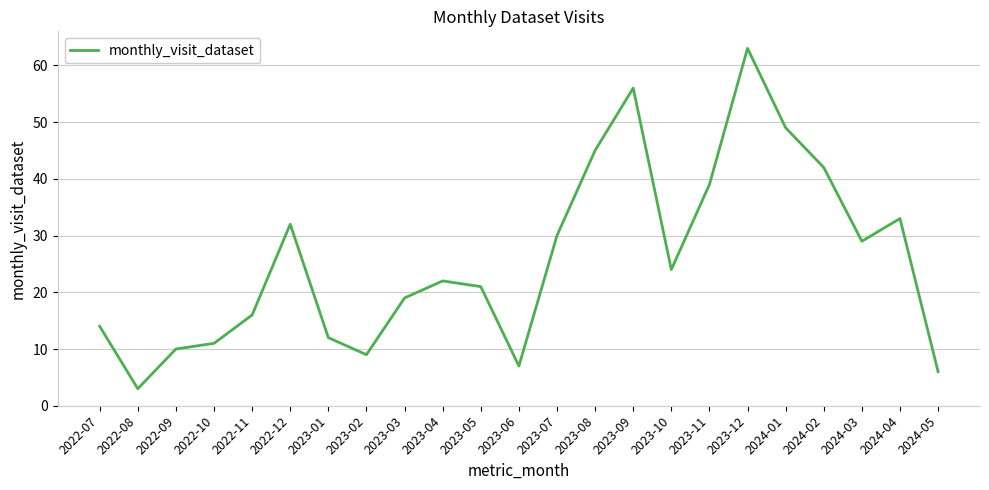

What is the minimum value shown in the chart?

3